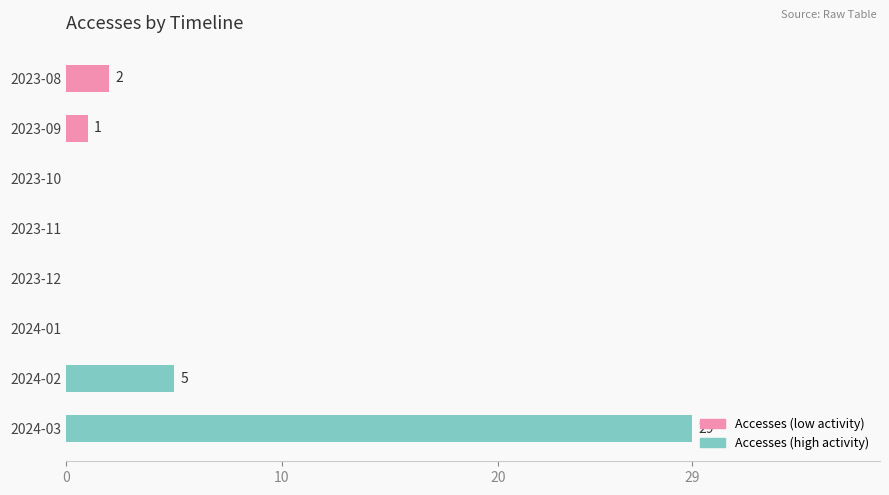

What is the sum of all values?

37